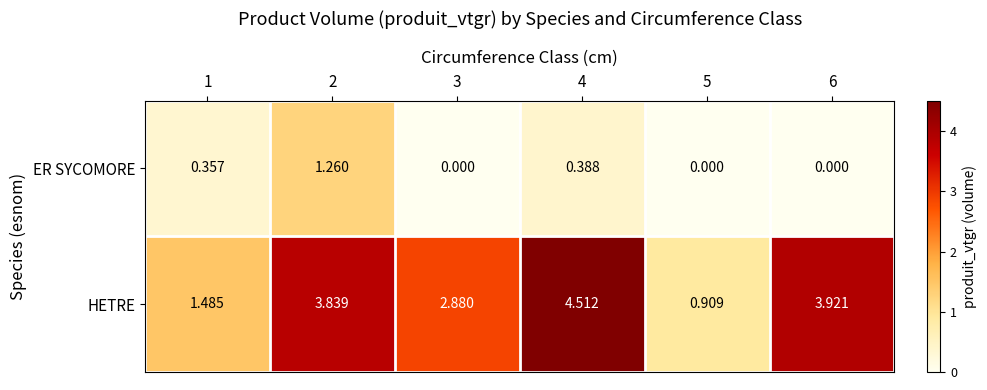

Which series has the widest spread of values?

HETRE